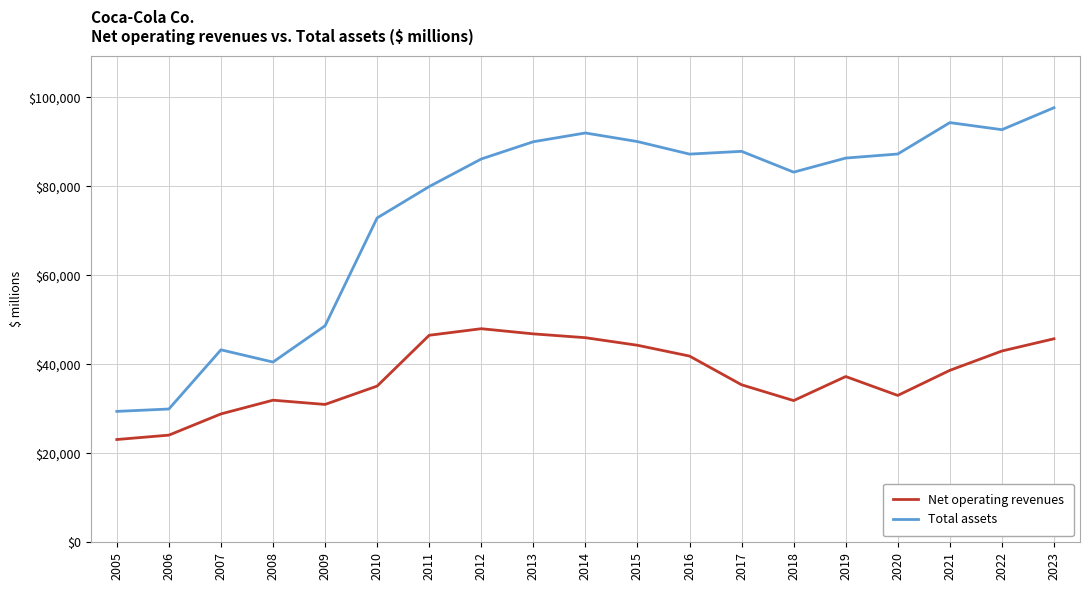

The value of Total assets at 2006 is 17144. True or false?

False